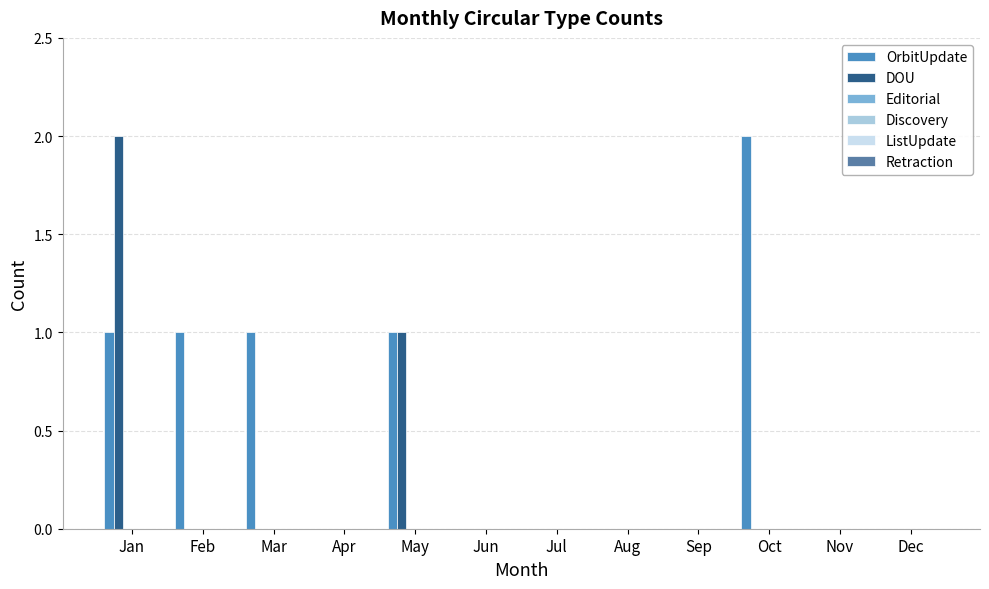

Reading left to right, what are all the values shown in this chart?

OrbitUpdate: 1	1	1	0	1	0	0	0	0	2	0	0
DOU: 2	0	0	0	1	0	0	0	0	0	0	0
Editorial: 0	0	0	0	0	0	0	0	0	0	0	0
Discovery: 0	0	0	0	0	0	0	0	0	0	0	0
ListUpdate: 0	0	0	0	0	0	0	0	0	0	0	0
Retraction: 0	0	0	0	0	0	0	0	0	0	0	0